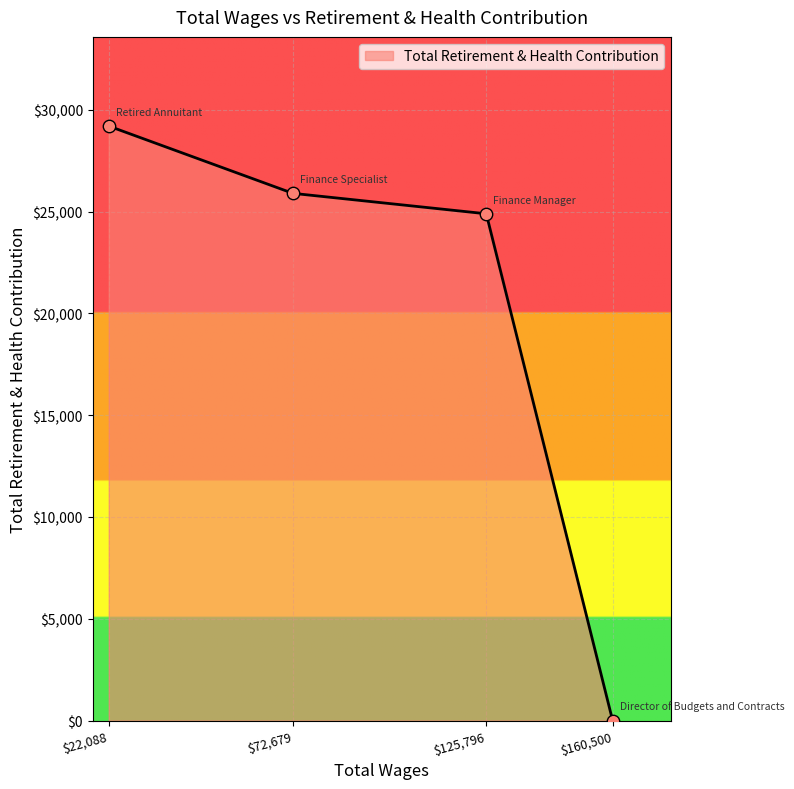

Is it true that the value at $72,679 is 14301?

False